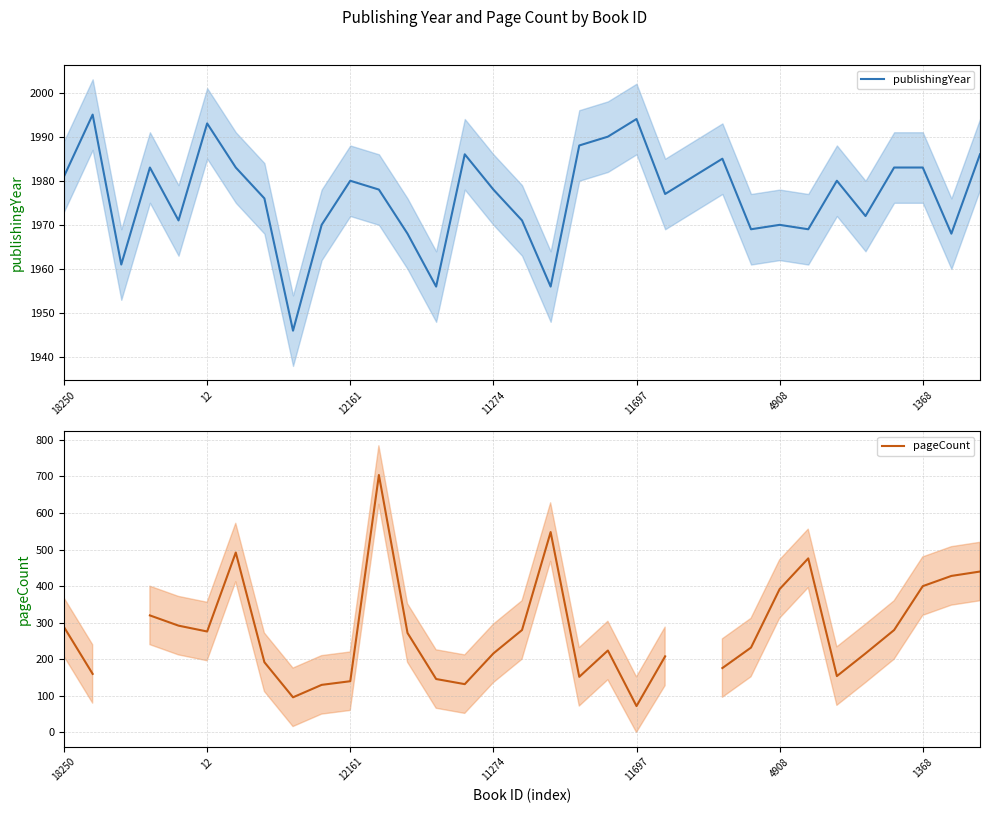

List the series in order of their peak value, highest first.

publishingYear, pageCount